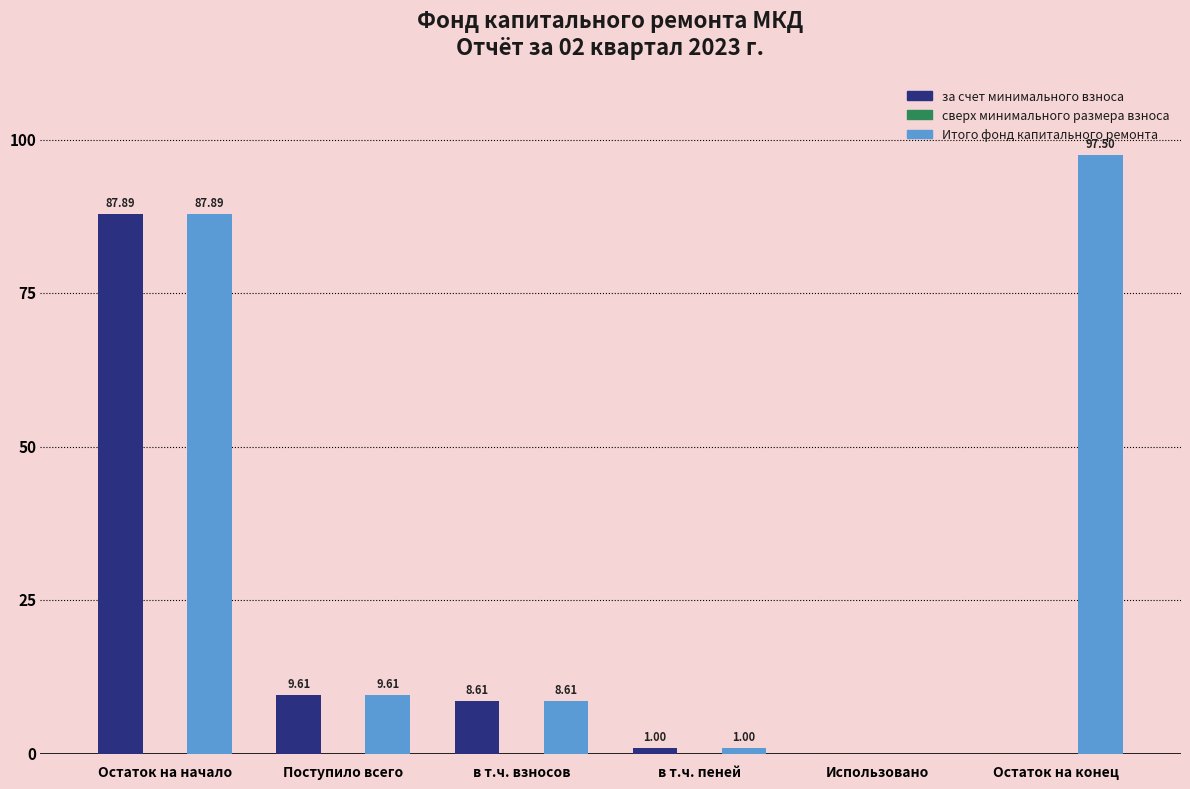

What is the total value across all series at Остаток на начало?

175.8